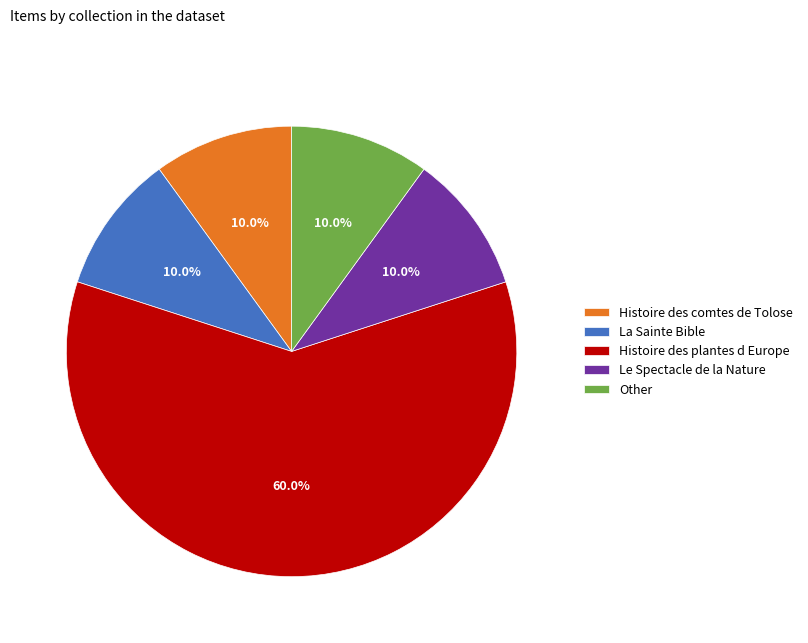

How many segments does this pie chart have?

5